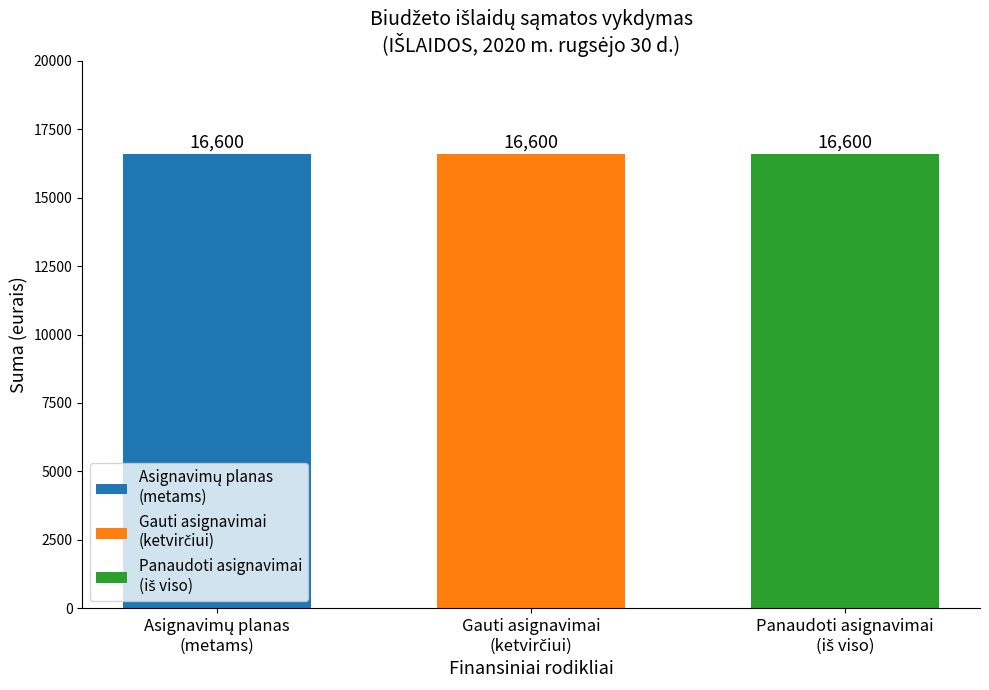

True or false: Panaudoti asignavimai has a value of 25833 at IŠLAIDOS.

False